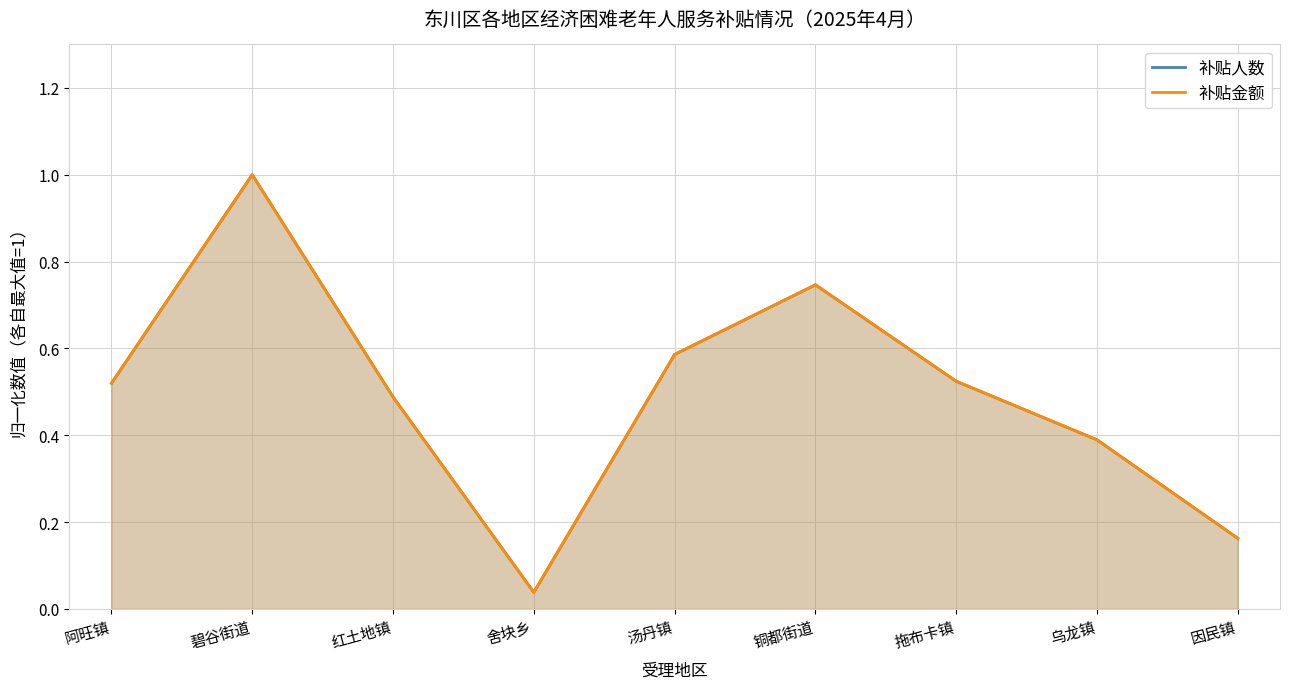

At how many categories does at least one series exceed 0?

9